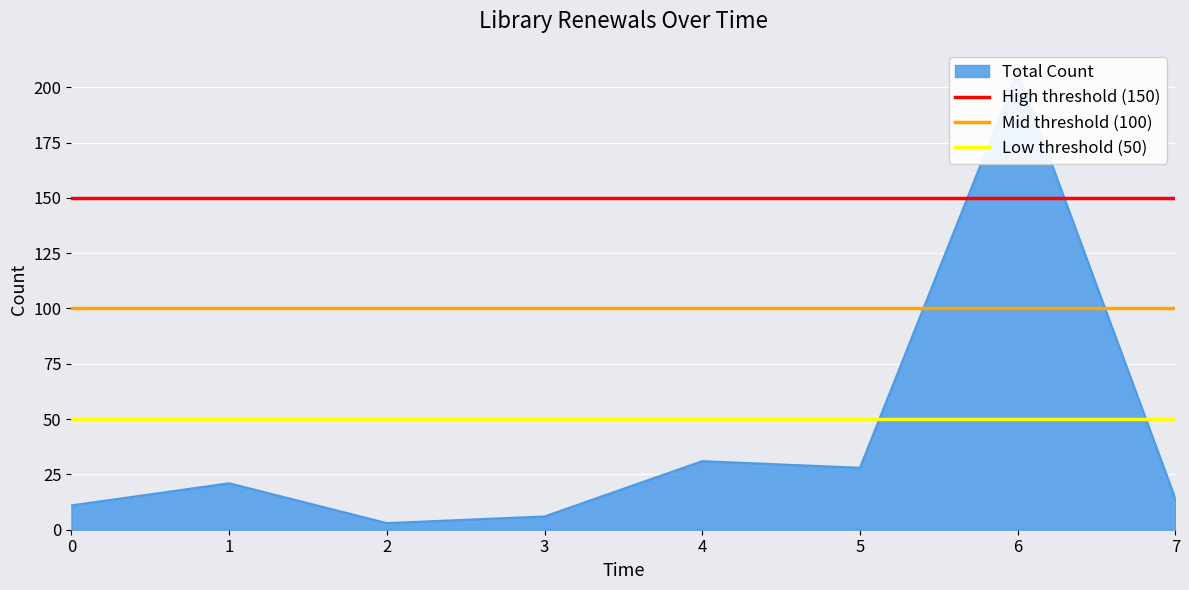

Which series has the largest total across all categories?

High threshold (150)